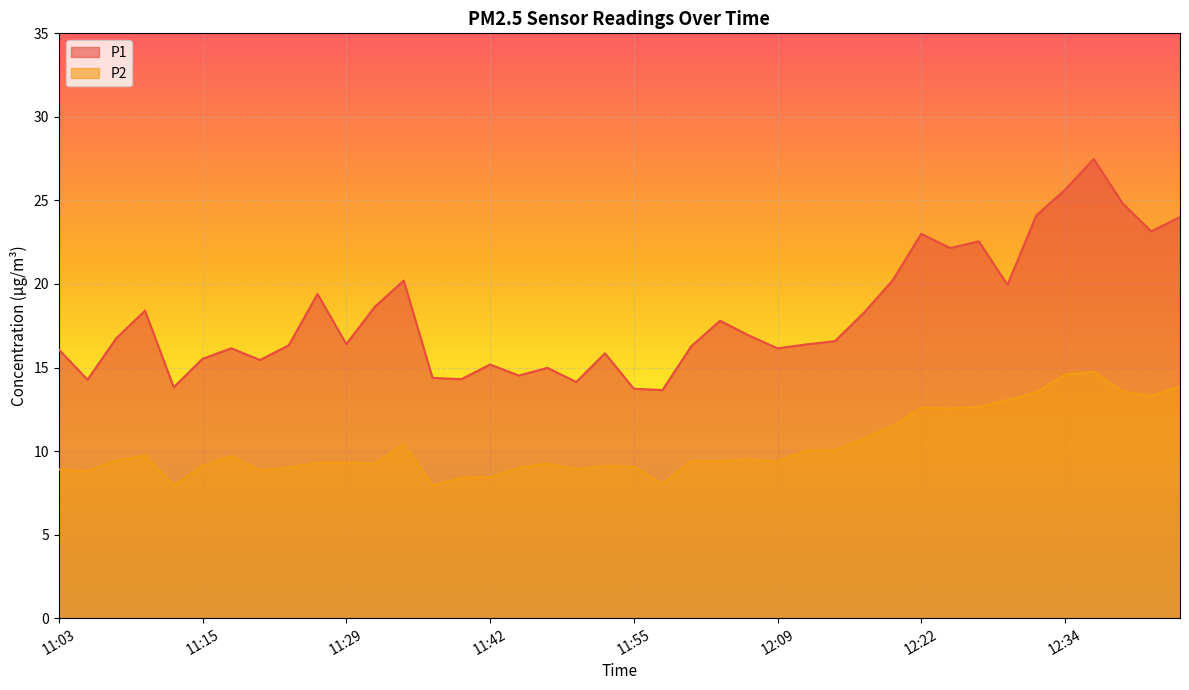

List the series in order of their overall mean, lowest first.

P2, P1